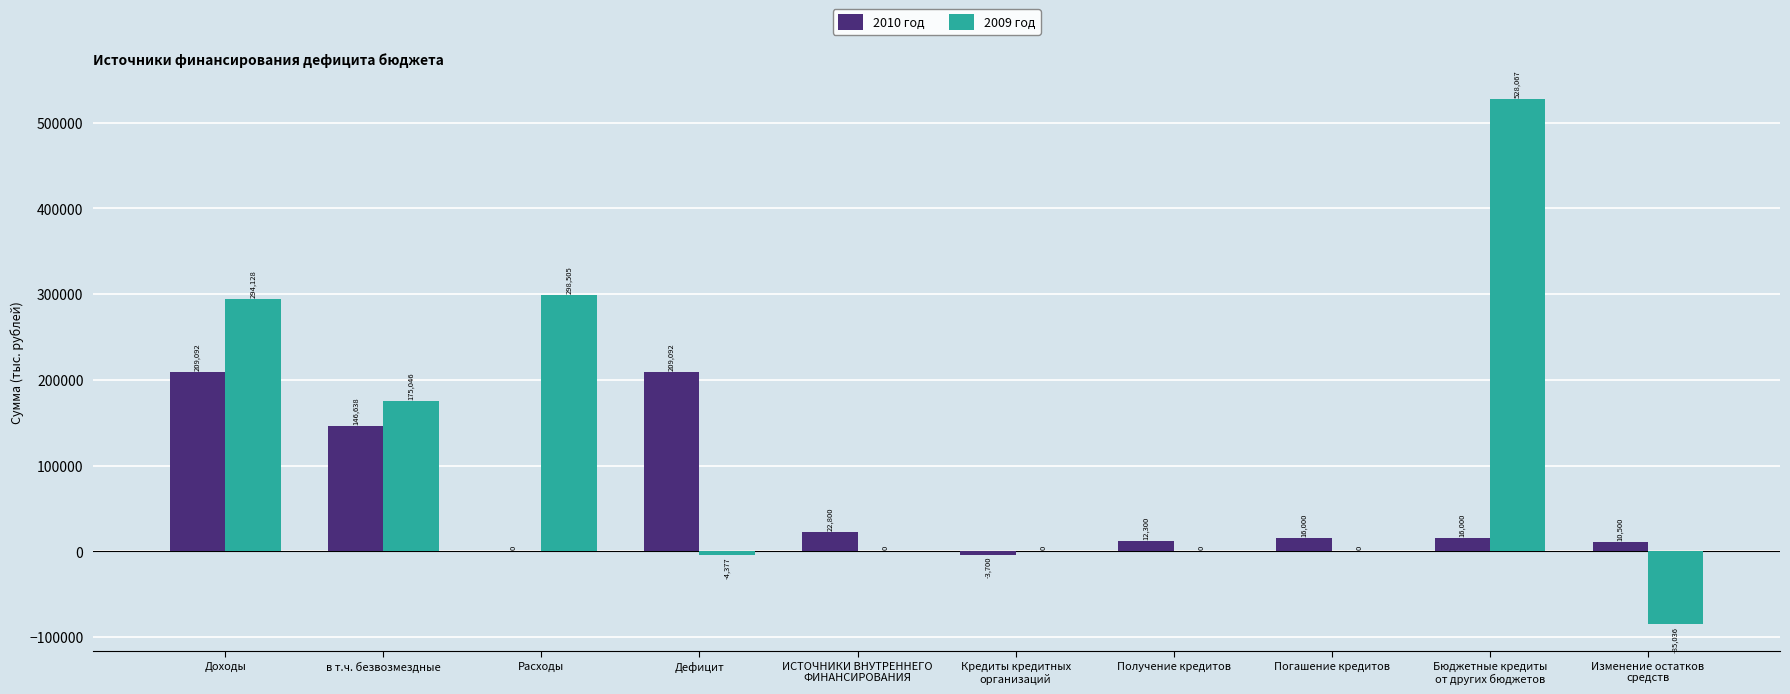

Reading right to left, what are all the values shown in this chart?

2010 год: Изменение остатков
средств=10500	Бюджетные кредиты
от других бюджетов=16000	Погашение кредитов=16000	Получение кредитов=12300	Кредиты кредитных
организаций=-3700	ИСТОЧНИКИ ВНУТРЕННЕГО
ФИНАНСИРОВАНИЯ=22800	Дефицит=209092	Расходы=0	в т.ч. безвозмездные=146638	Доходы=209092
2009 год: Изменение остатков
средств=-85036	Бюджетные кредиты
от других бюджетов=528067	Погашение кредитов=0	Получение кредитов=0	Кредиты кредитных
организаций=0	ИСТОЧНИКИ ВНУТРЕННЕГО
ФИНАНСИРОВАНИЯ=0	Дефицит=-4377	Расходы=298505	в т.ч. безвозмездные=175046	Доходы=294128